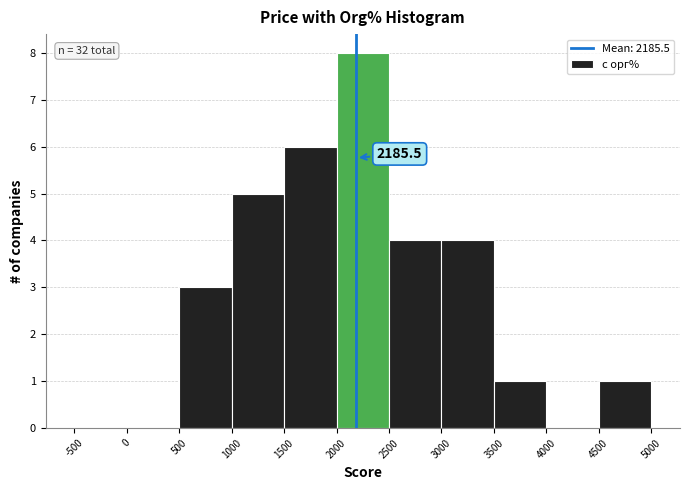

Over which range of the x-axis is the bar tallest?

2000 to 2500